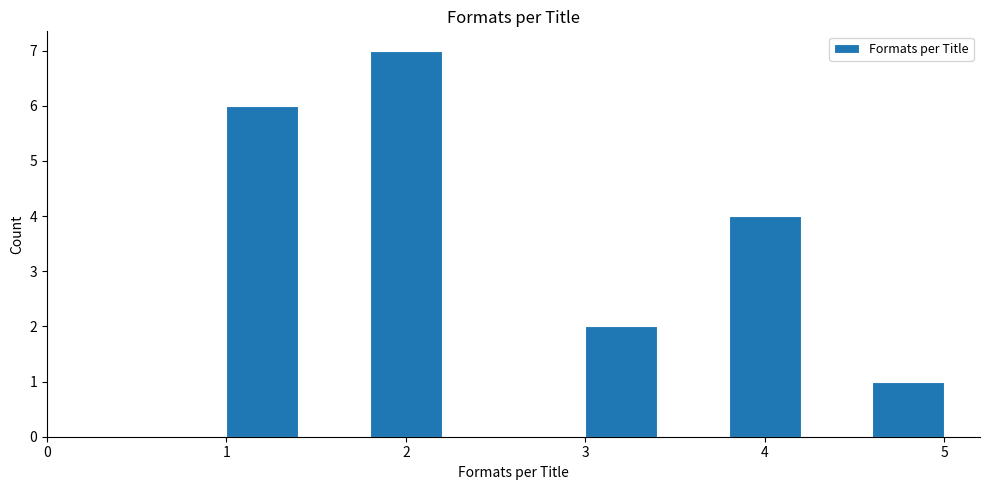

Which range on the x-axis has the tallest bar?

1.8 to 2.2